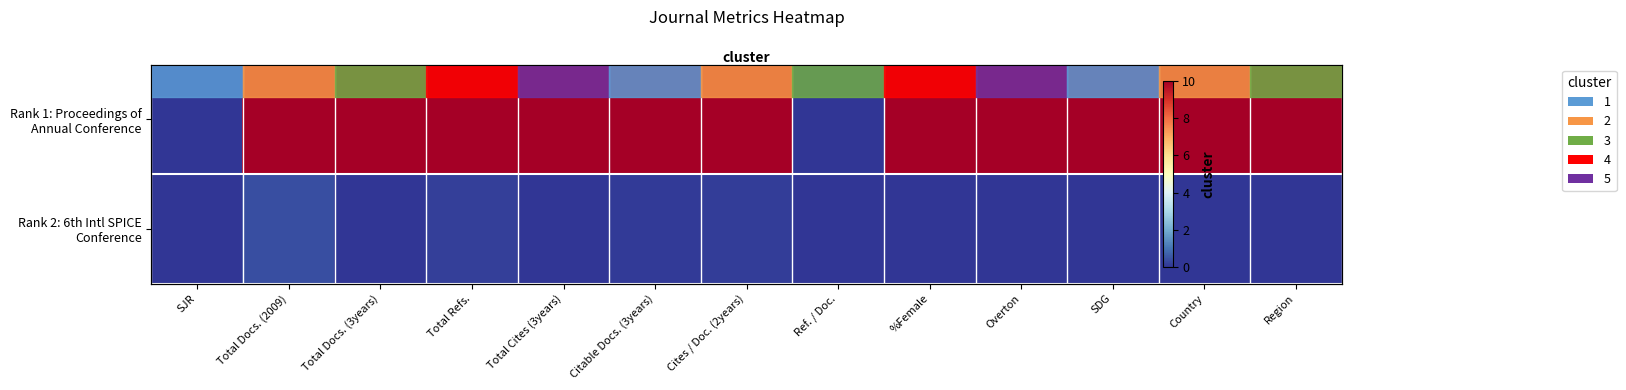

Rank the series by their average value, from highest to lowest.

Rank 1: Proceedings of Annual Conference, Rank 2: 6th Intl SPICE Conference